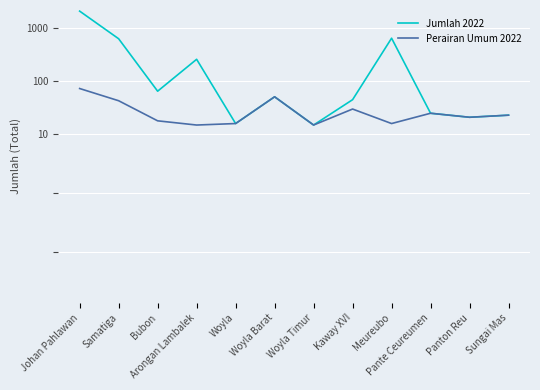

Reading left to right, list all the values displayed in this chart.

Jumlah 2022: 2090	631	65	259	16	51	15	45	646	25	21	23
Perairan Umum 2022: 73	43	18	15	16	51	15	30	16	25	21	23